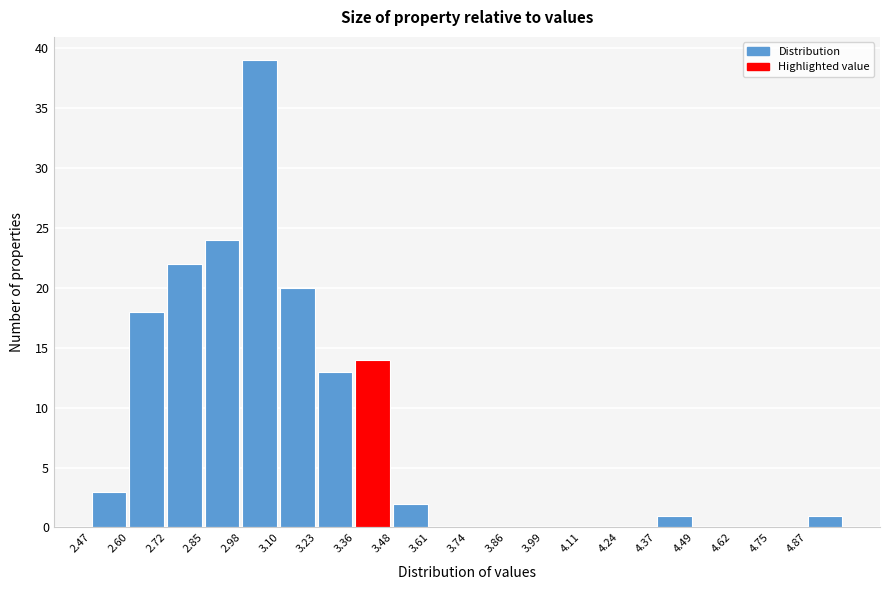

Reading left to right, transcribe this chart: for each bar, give the range it covers on the x-axis and its height. Neither the bar edges nor the heights are printed on the chart, so give them approximately, as read against the axes.

2.48 to 2.60: 3
2.60 to 2.72: 18
2.72 to 2.84: 22
2.84 to 2.98: 24
2.98 to 3.10: 39
3.10 to 3.22: 20
3.22 to 3.36: 13
3.36 to 3.48: 14
3.48 to 3.60: 2
3.60 to 3.74: 0
3.74 to 3.86: 0
3.86 to 3.98: 0
3.98 to 4.12: 0
4.12 to 4.24: 0
4.24 to 4.36: 0
4.36 to 4.50: 1
4.50 to 4.62: 0
4.62 to 4.74: 0
4.74 to 4.88: 0
4.88 to 5.00: 1